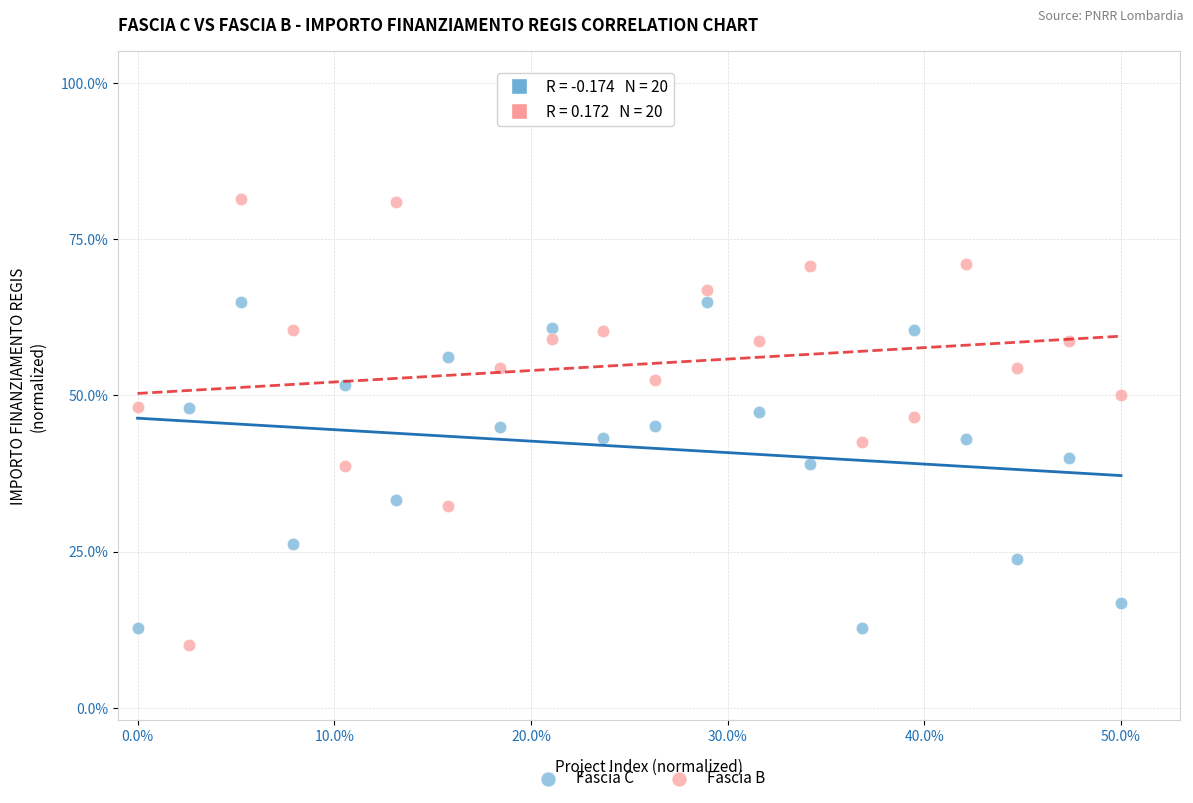

Across all data points, what is the range of Y values (max minus min)?

71.3